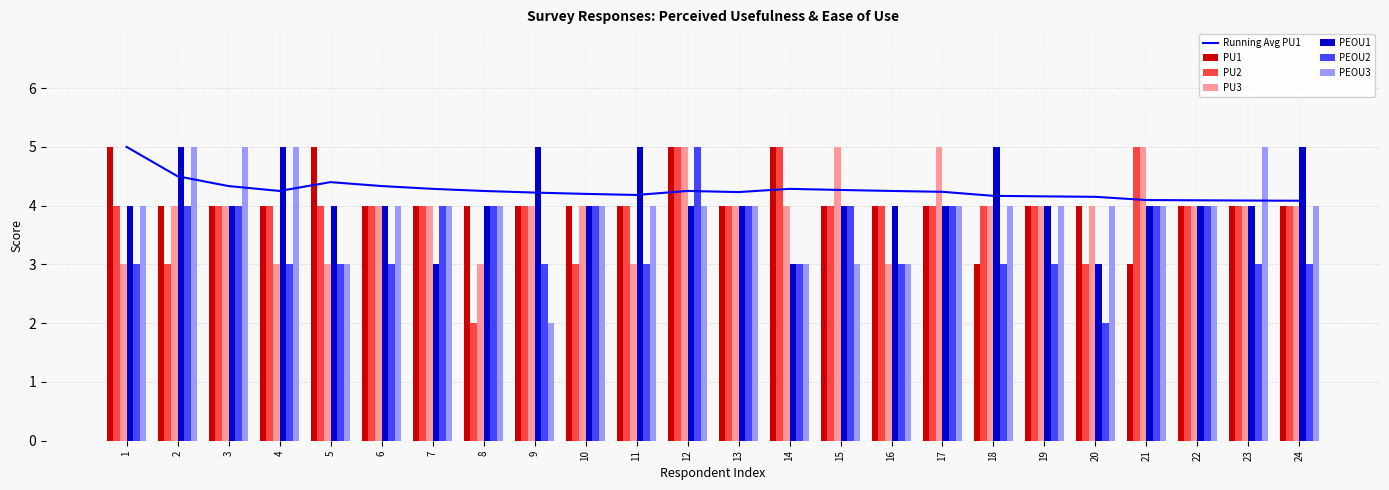

True or false: PEOU3 has a value of 2 at 13.

False